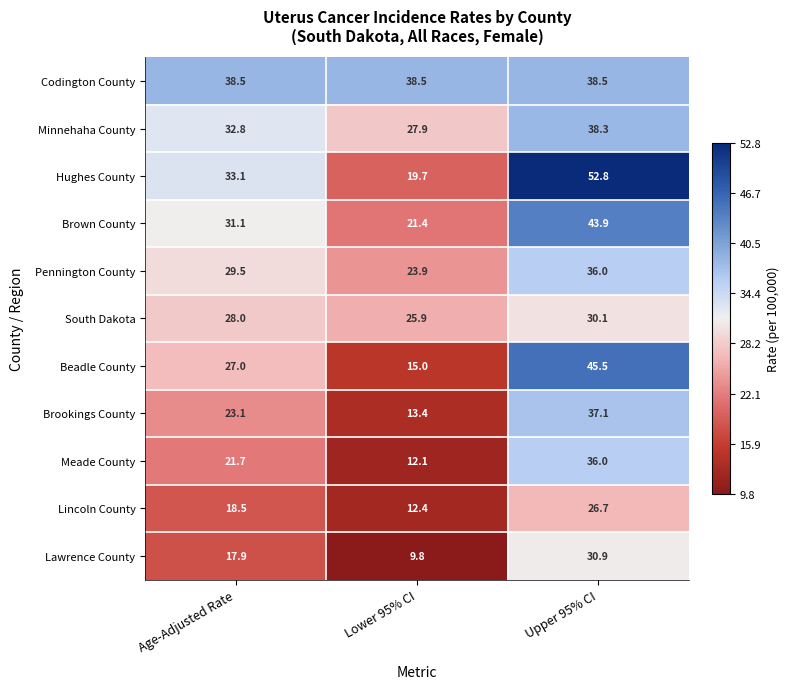

Which category has the lowest value across all series?

Lower 95% CI